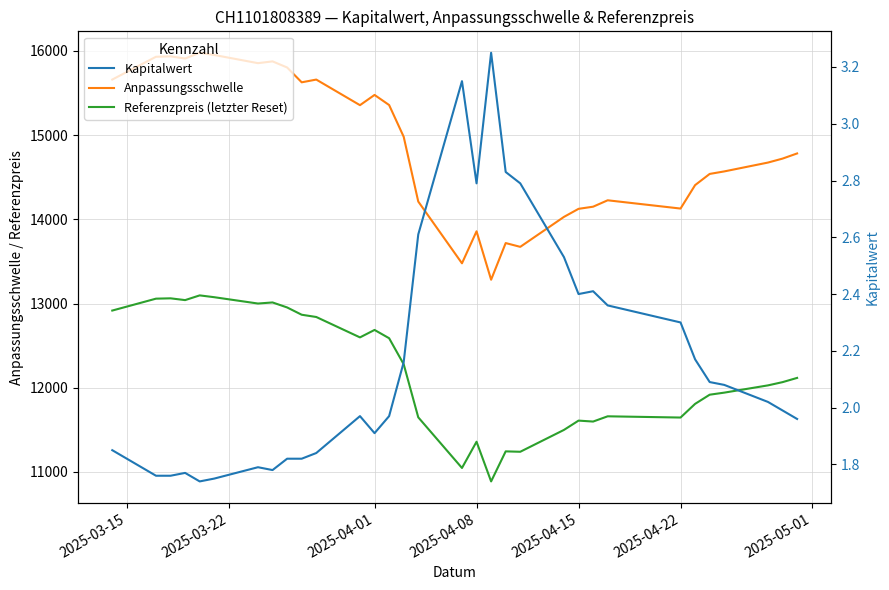

True or false: Kapitalwert has more than 1 interior local peaks.

True